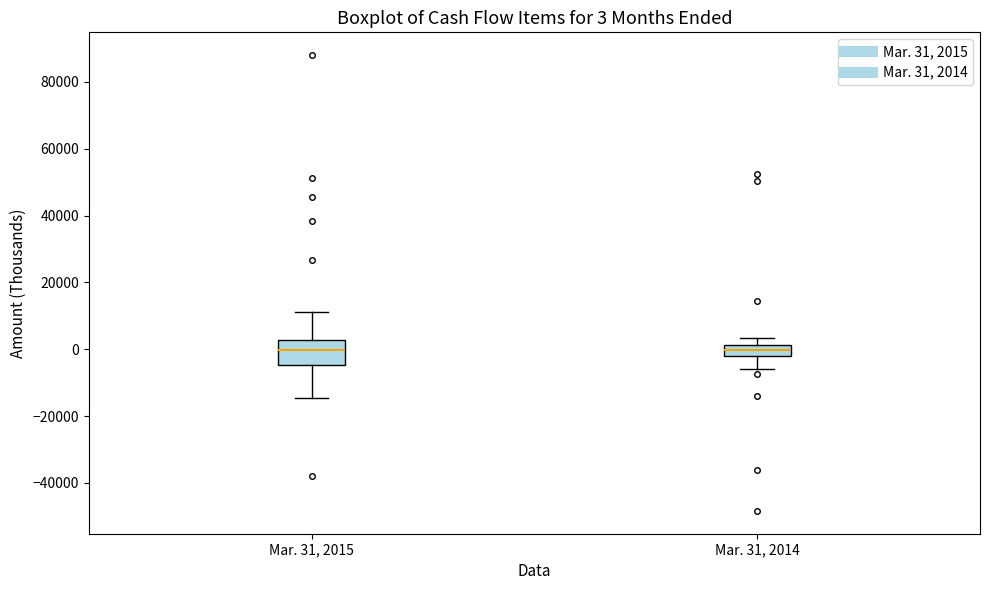

Which box is the tallest, from its lower edge to its upper edge?

Mar. 31, 2015